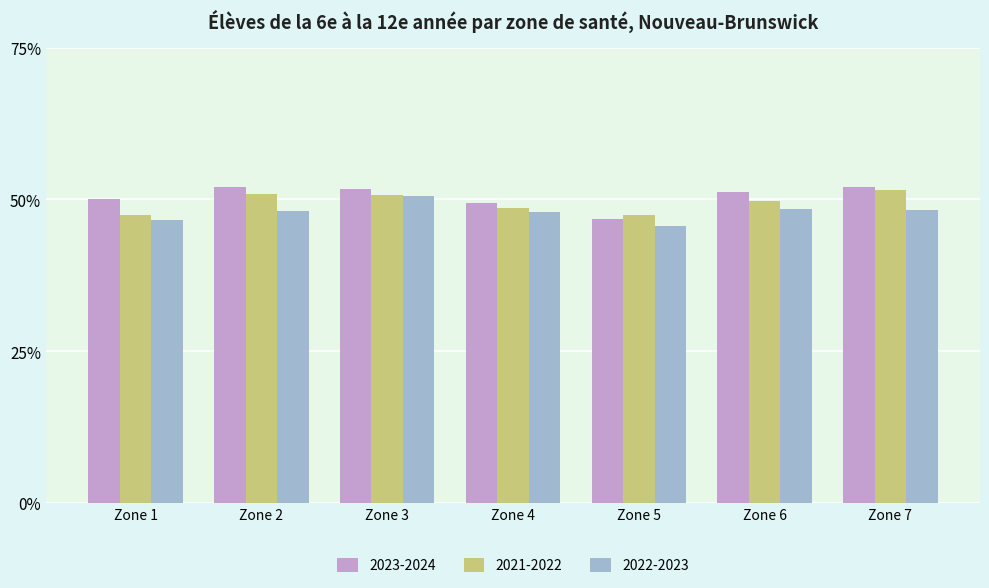

At which label does 2023-2024 reach its minimum?

Zone 5